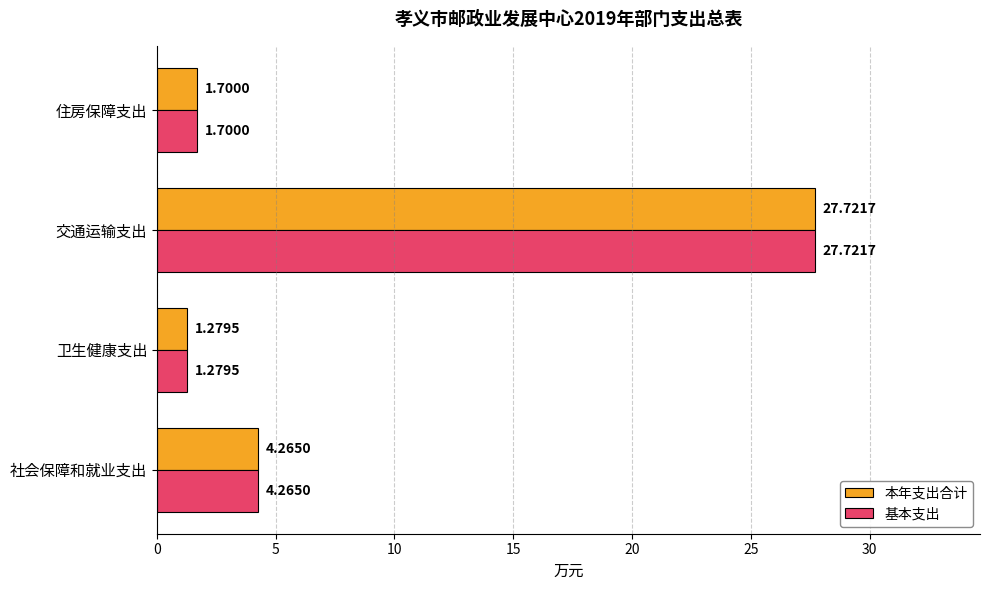

What is the average value of the 基本支出 series?

8.7